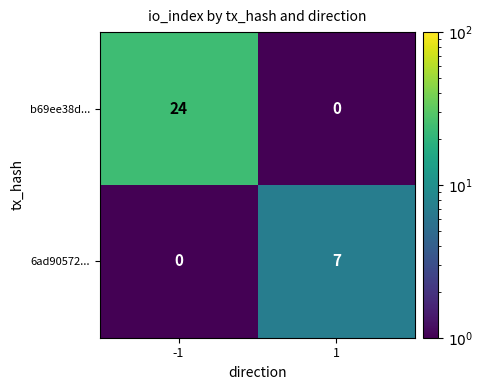

What is the maximum value for b69ee38d...?

24